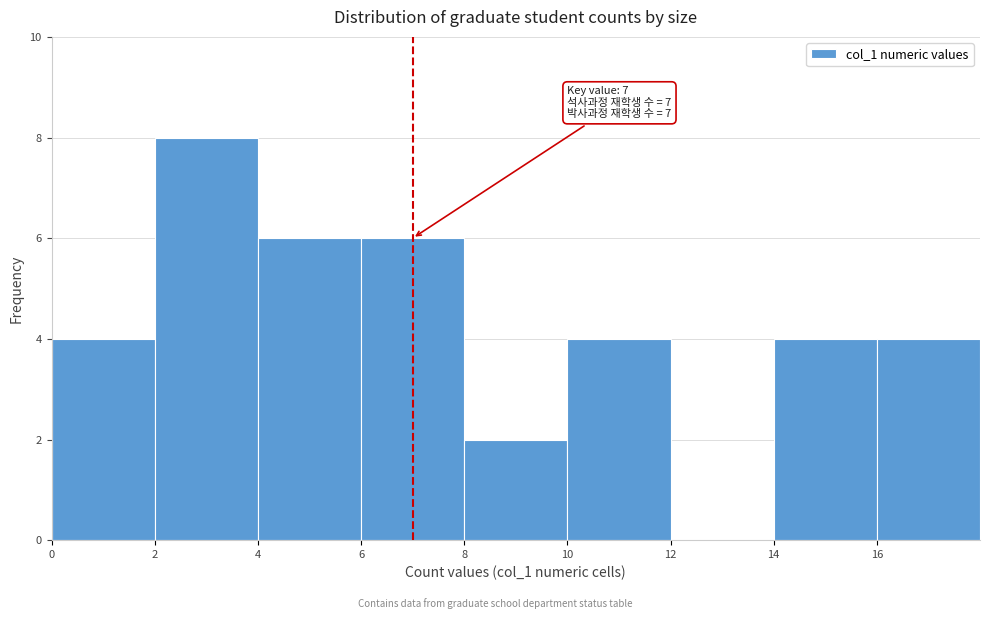

Which range on the x-axis has the tallest bar?

2 to 4